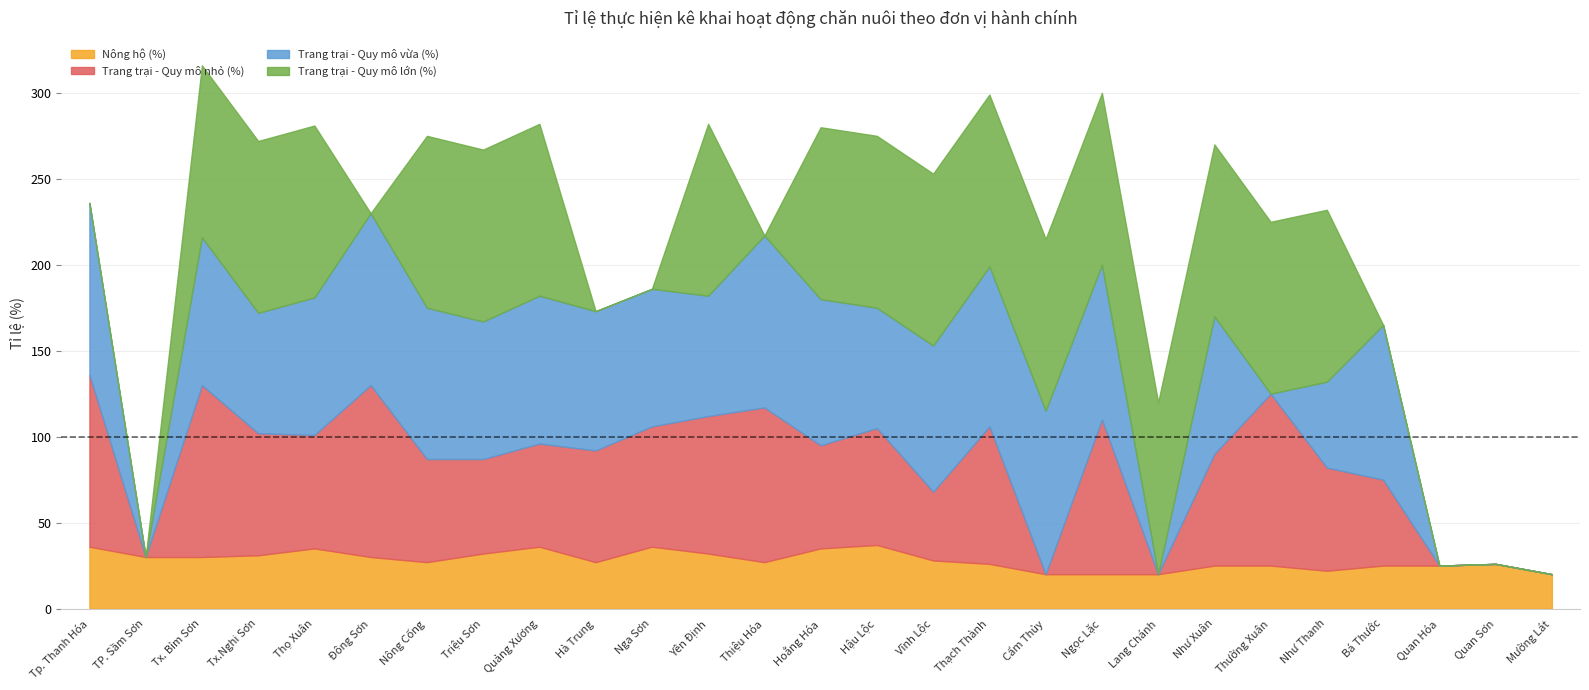

What is the difference between the maximum and minimum values in the Trang trại - Quy mô nhỏ (%) series?

100